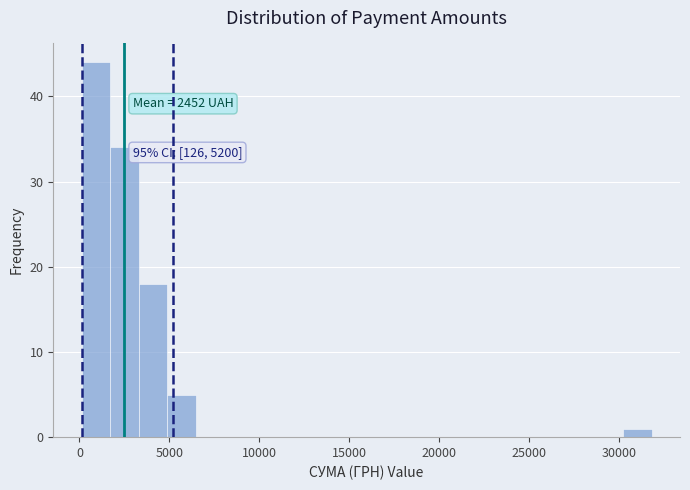

Read against the x-axis, roughly where is the centre of the tallest bar?

1000